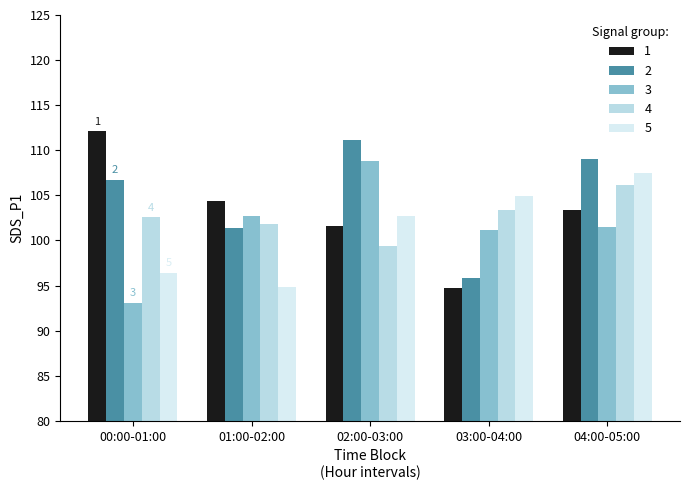

True or false: 3 has a value of 34.2 at 01:00-02:00.

False